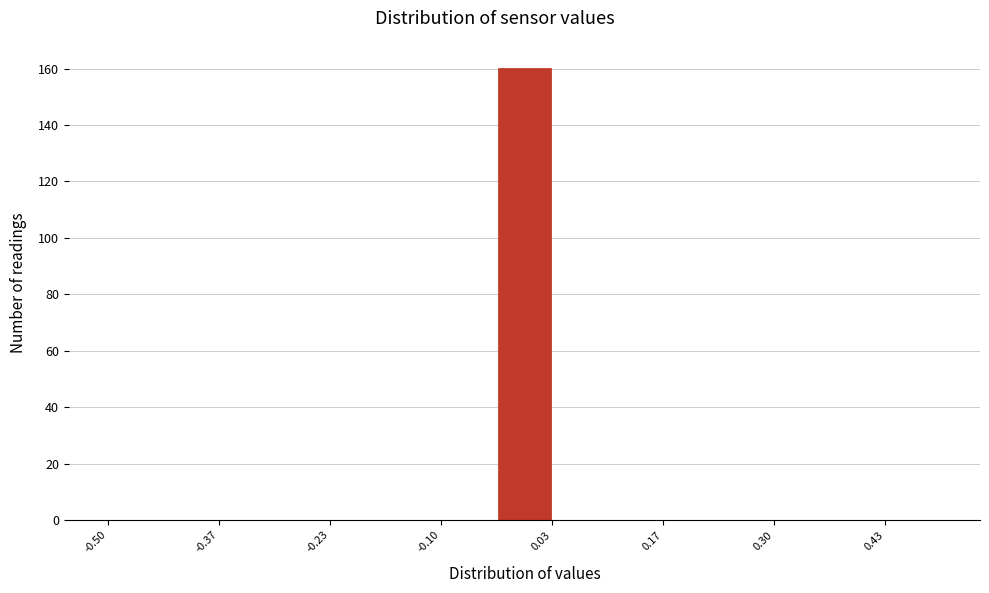

Around what value on the x-axis is the tallest bar? Give the approximate position of its centre, as read against the axis.

0.00